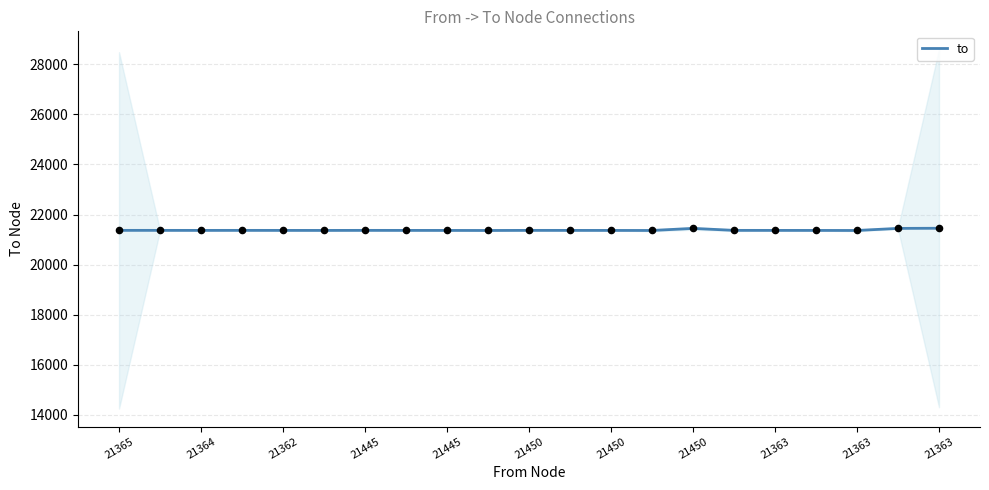

What is the change in value from 21364 to 21445?

-1